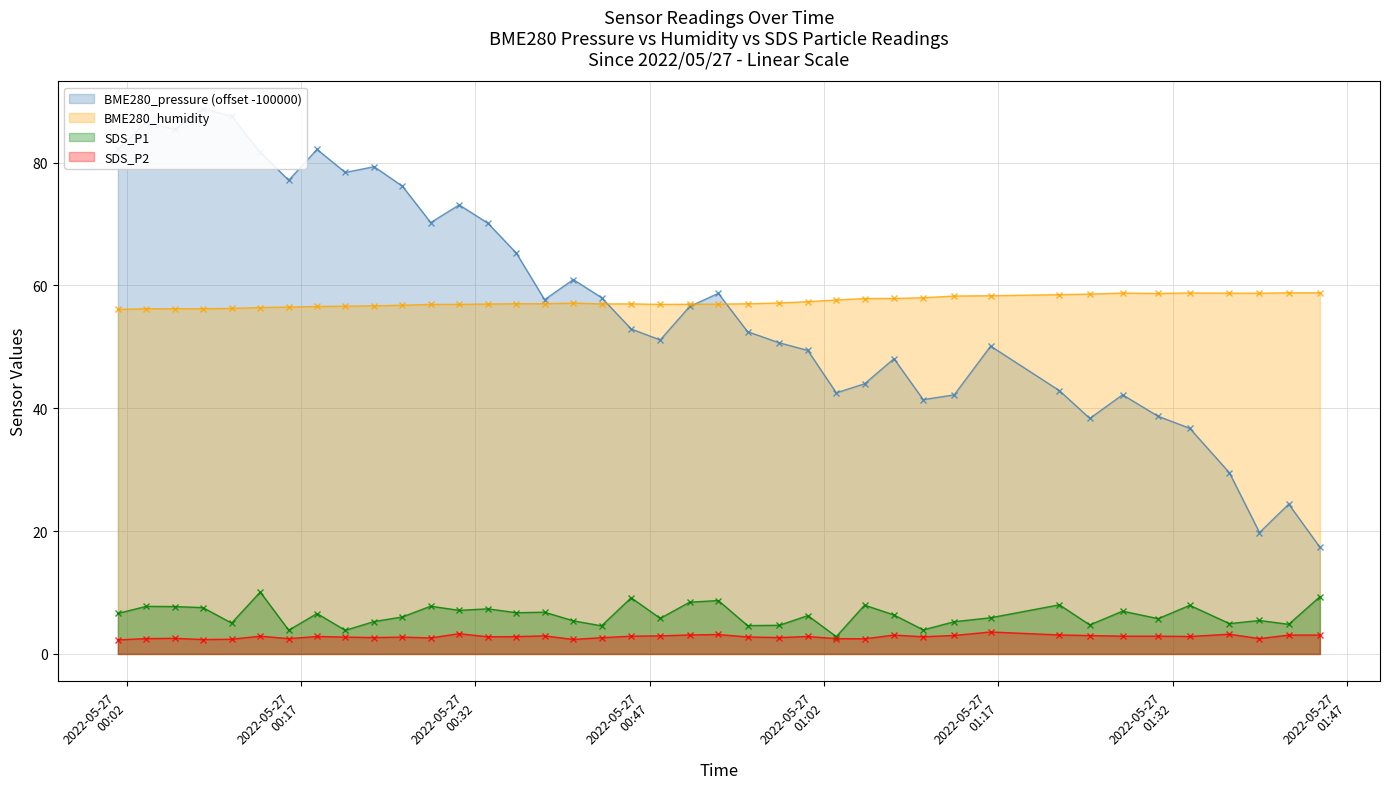

List the series in order of their peak value, highest first.

BME280_pressure, BME280_humidity, SDS_P1, SDS_P2